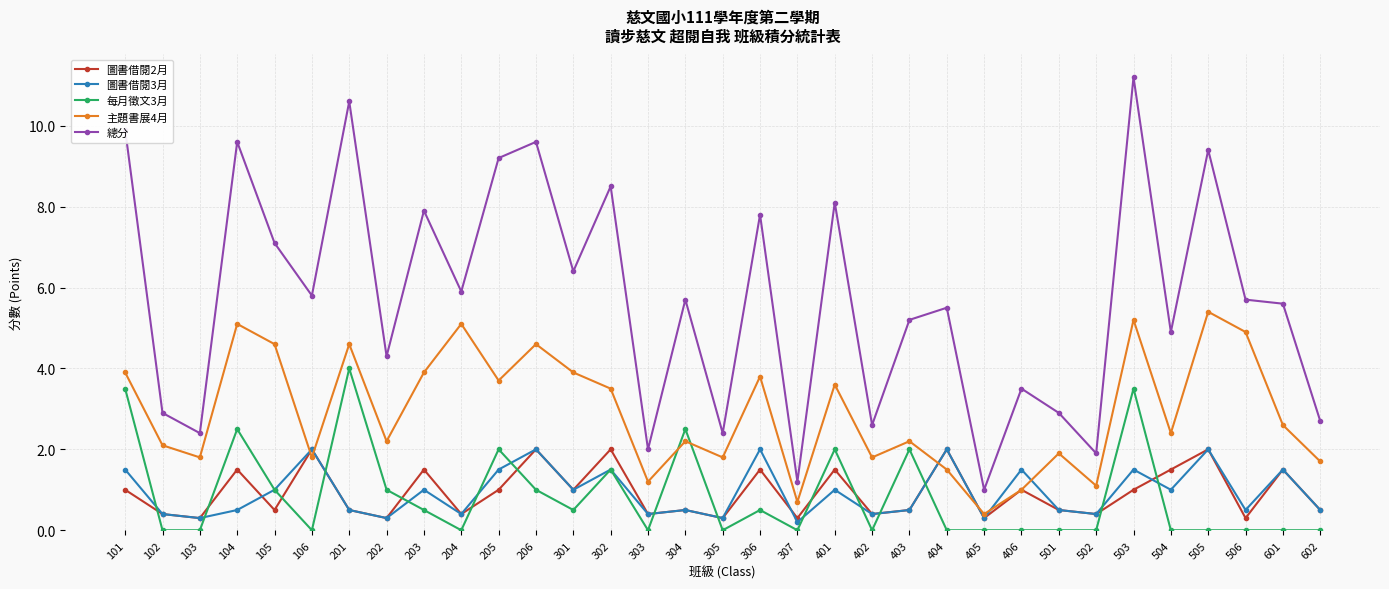

Is it true that 主題書展4月 equals 0.6 at 406?

False